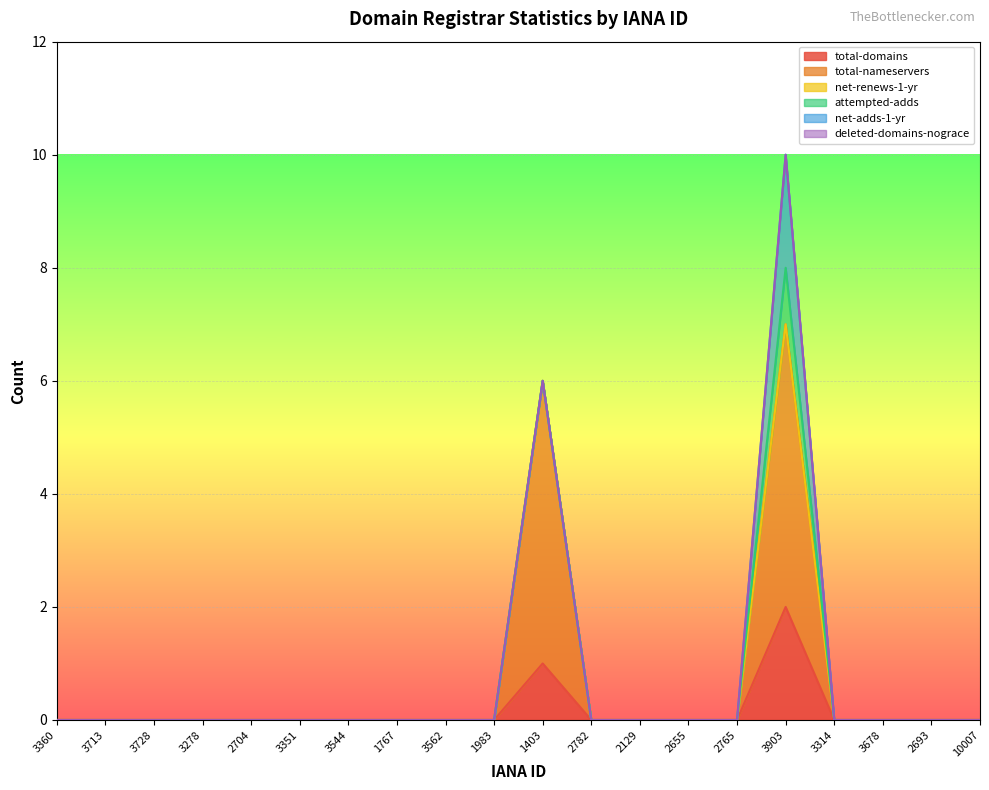

At which category is the sum across all series the highest?

3903